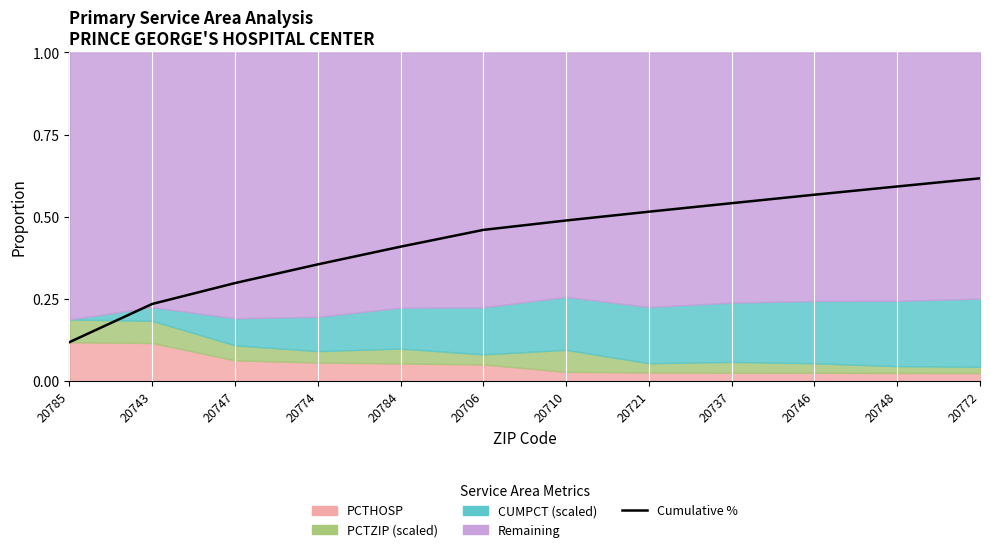

How many lines are shown in the chart?

1